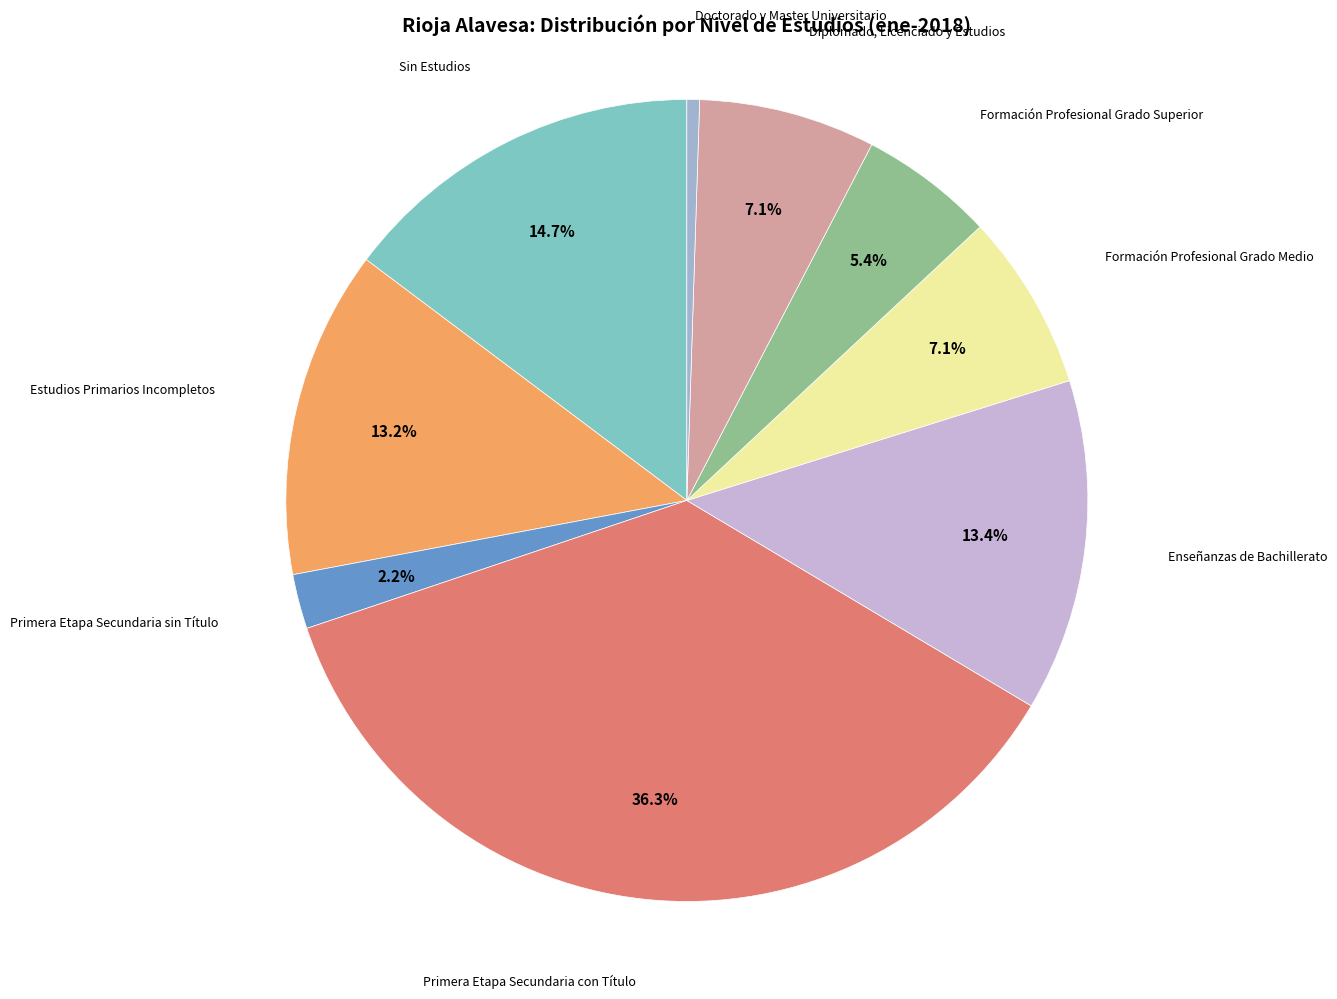

Between Enseñanzas de Bachillerato and Sin Estudios, which is larger?

Sin Estudios